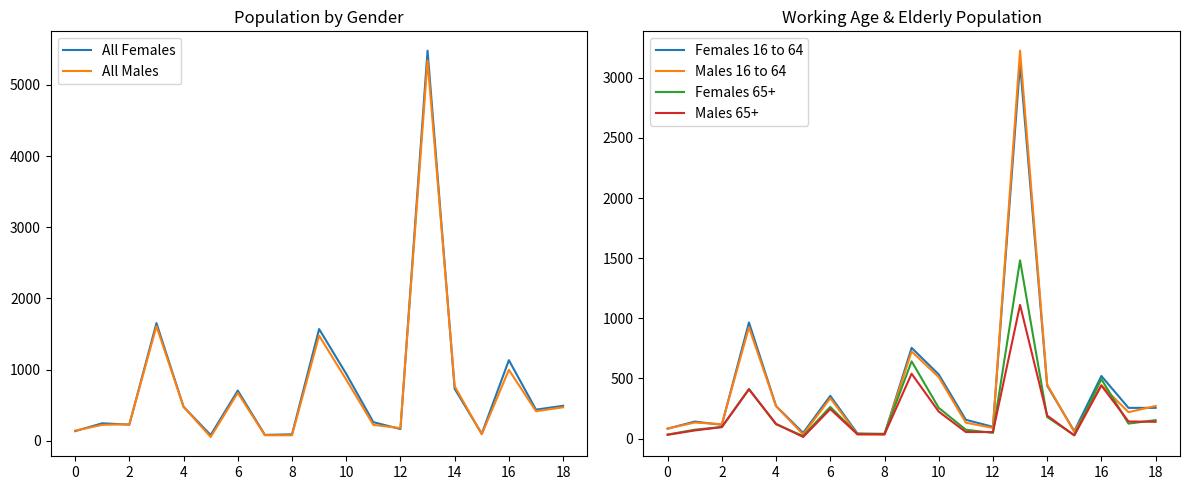

The value of Males 65+ at 2 is 95. True or false?

True